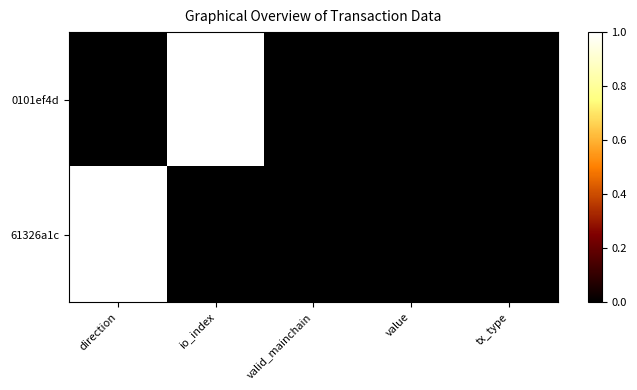

Which label corresponds to the largest value in the chart?

io_index